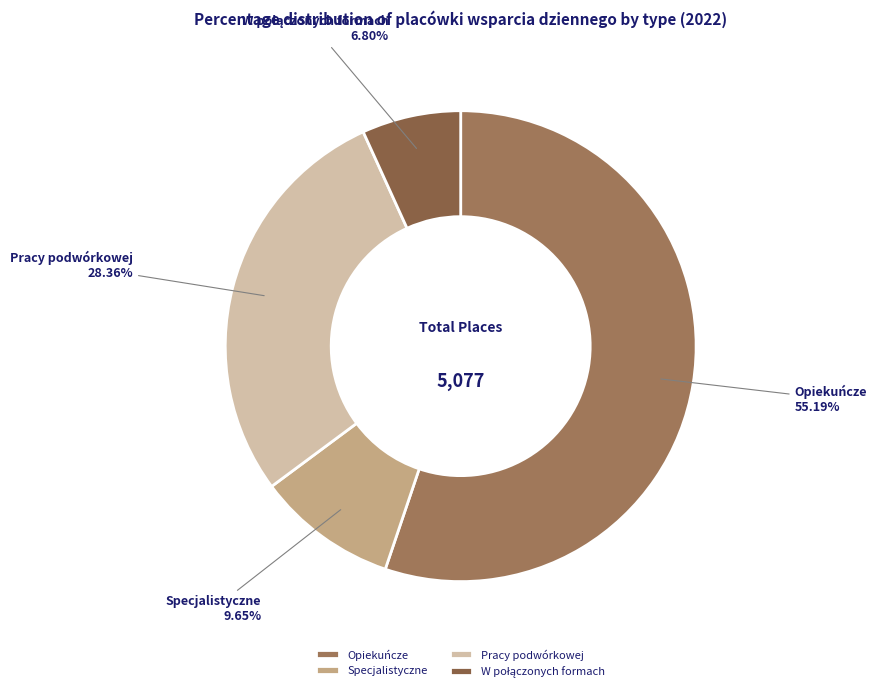

The Pracy podwórkowej slice represents 35% of the pie. True or false?

False